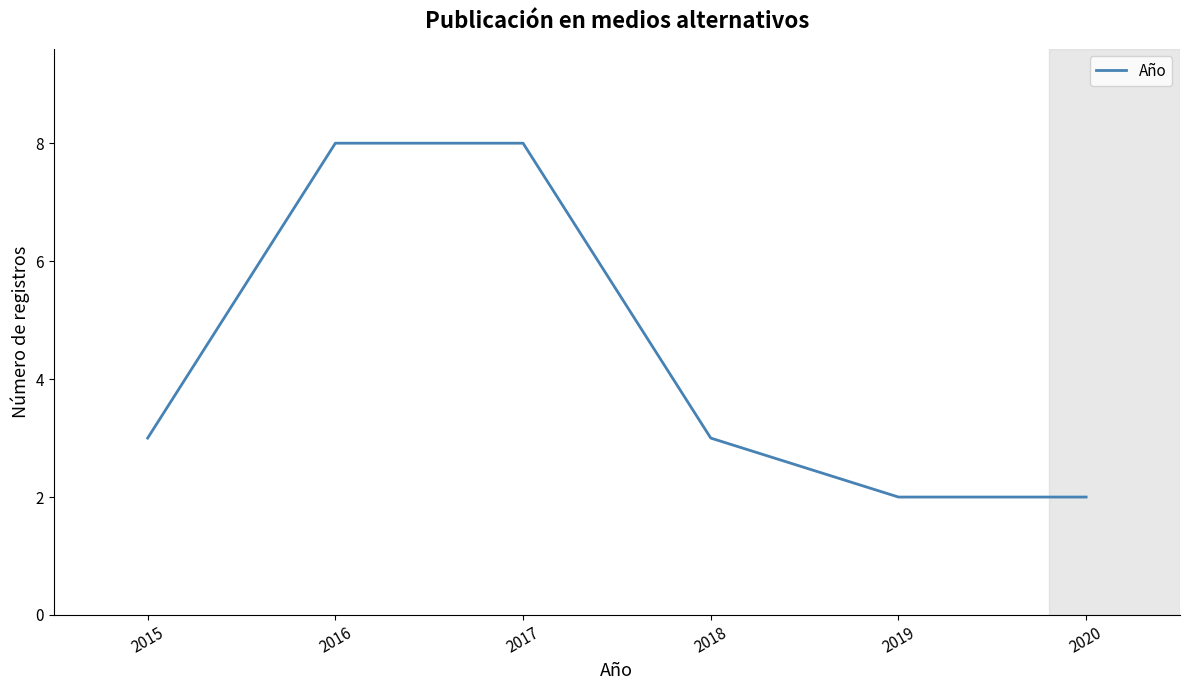

Reading left to right, list all the values displayed in this chart.

2015=3	2016=8	2017=8	2018=3	2019=2	2020=2